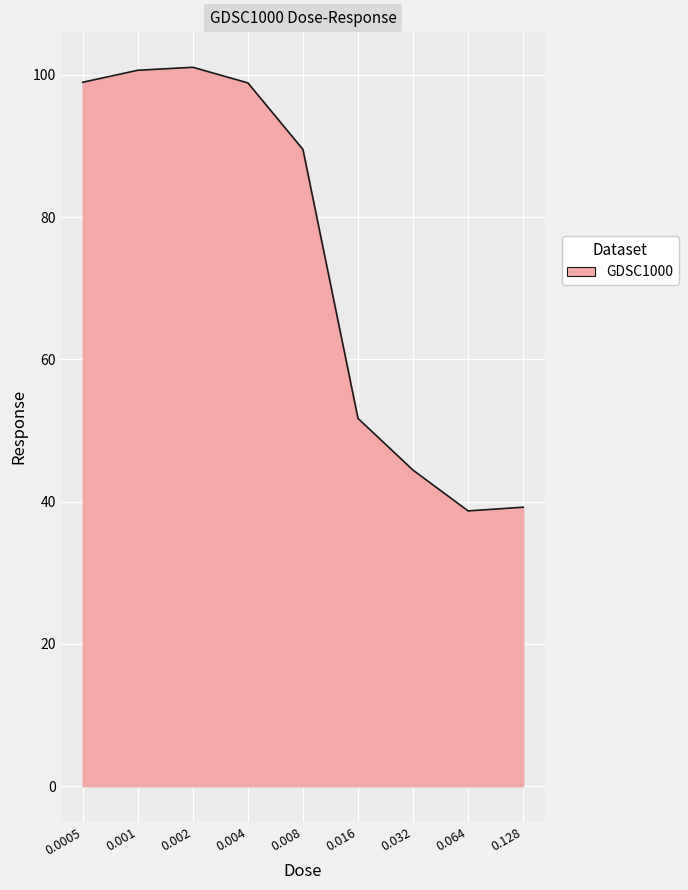

Does the chart display data point markers on the line(s)?

No